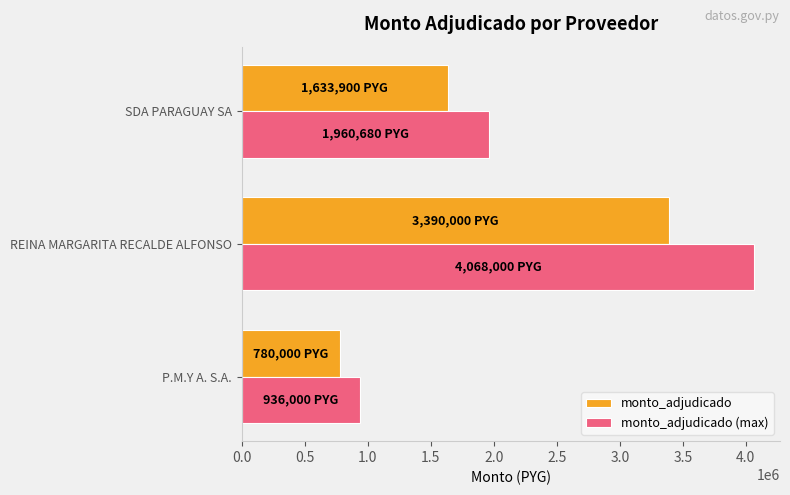

Between P.M.Y A. S.A. and REINA MARGARITA RECALDE ALFONSO, which series saw the biggest shift?

monto_adjudicado (max)